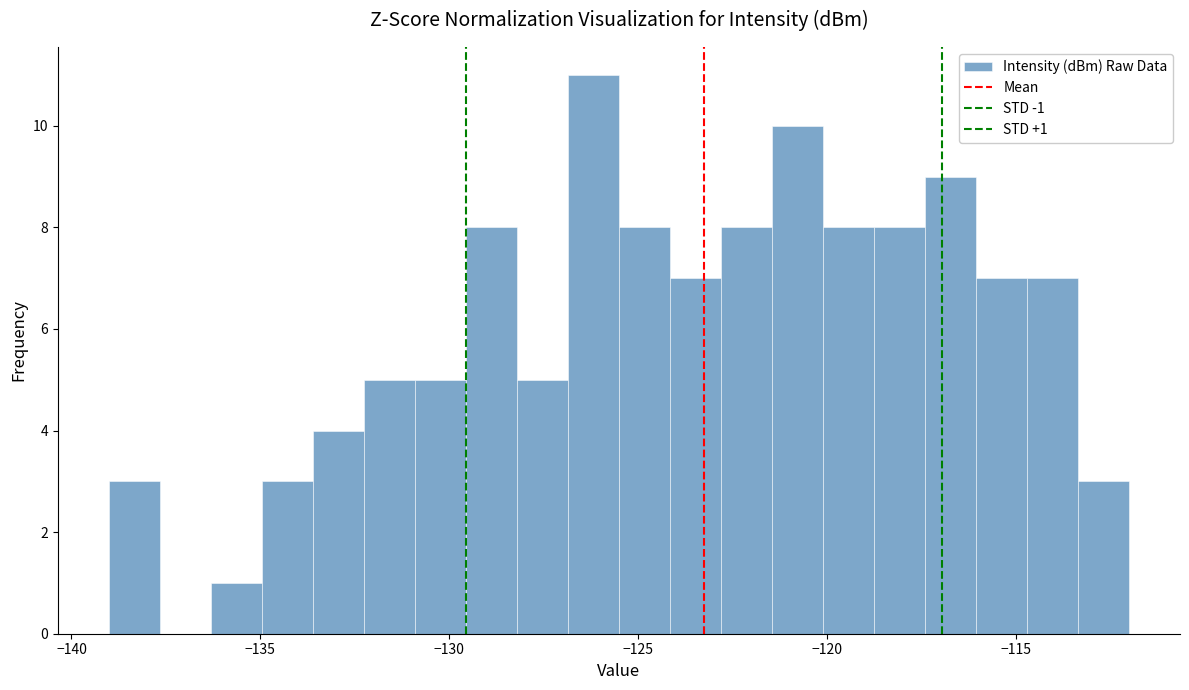

Read against the x-axis, roughly where is the centre of the tallest bar?

-126.0